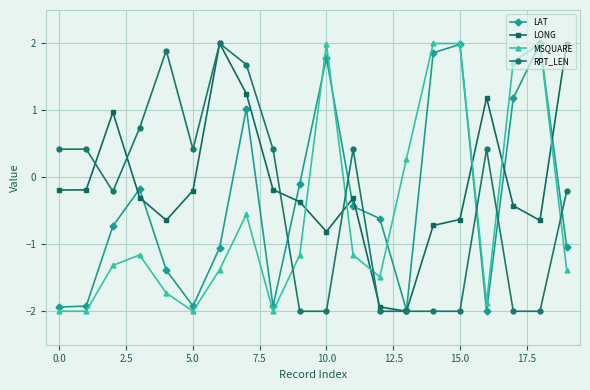

What is the maximum value shown in the chart?

2.0